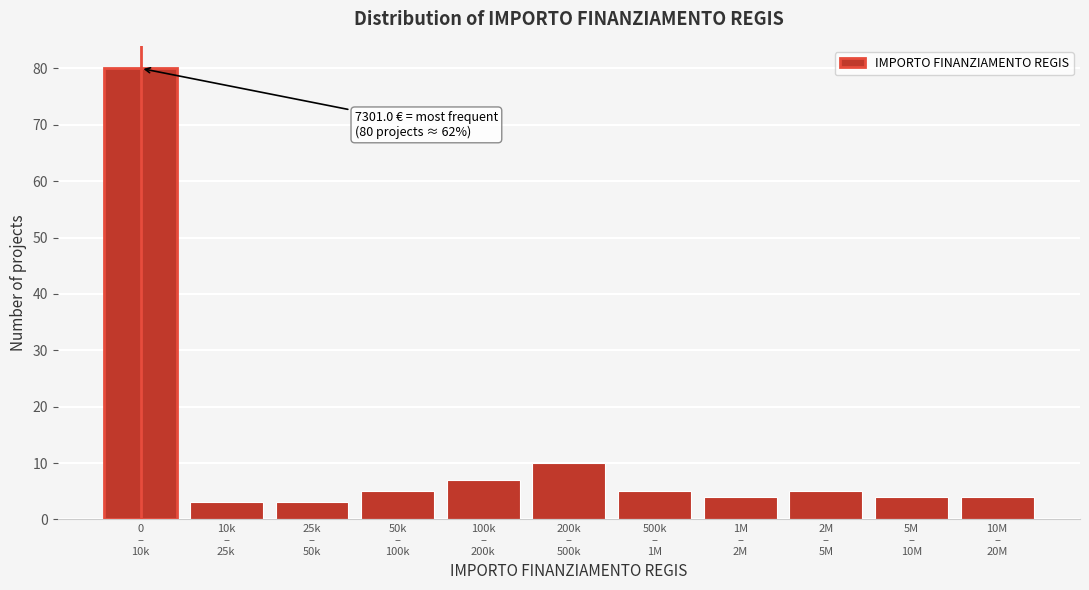

Reading right to left, list all the values displayed in this chart.

4	4	5	4	5	10	7	5	3	3	80